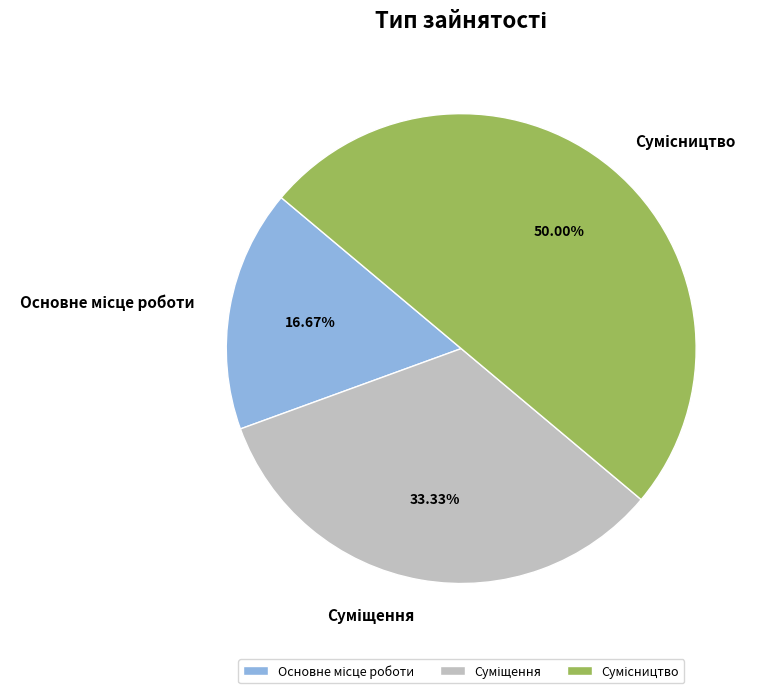

Count the number of slices in the pie.

3